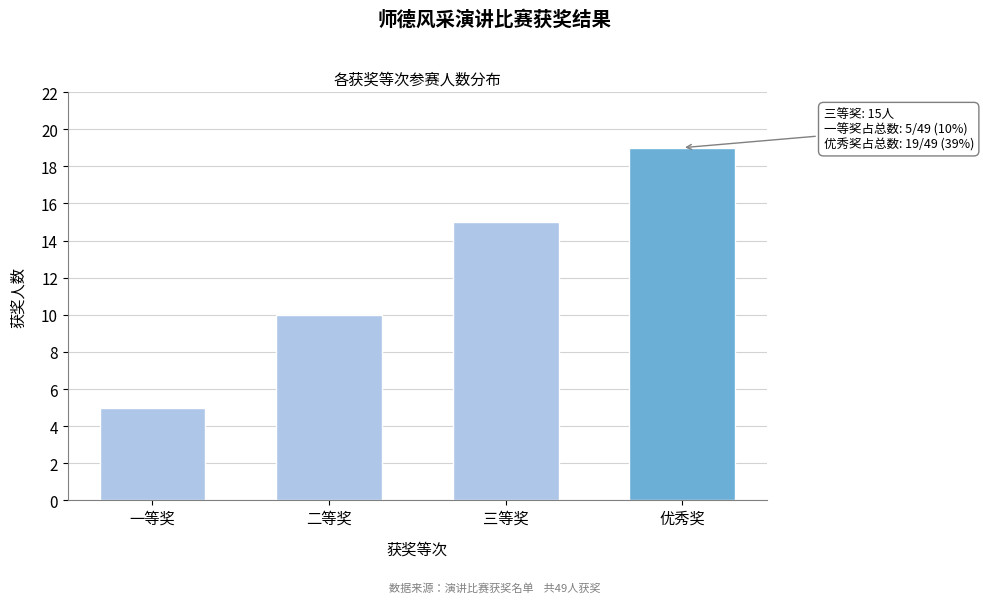

Reading right to left, extract all data points from this chart.

优秀奖=19	三等奖=15	二等奖=10	一等奖=5